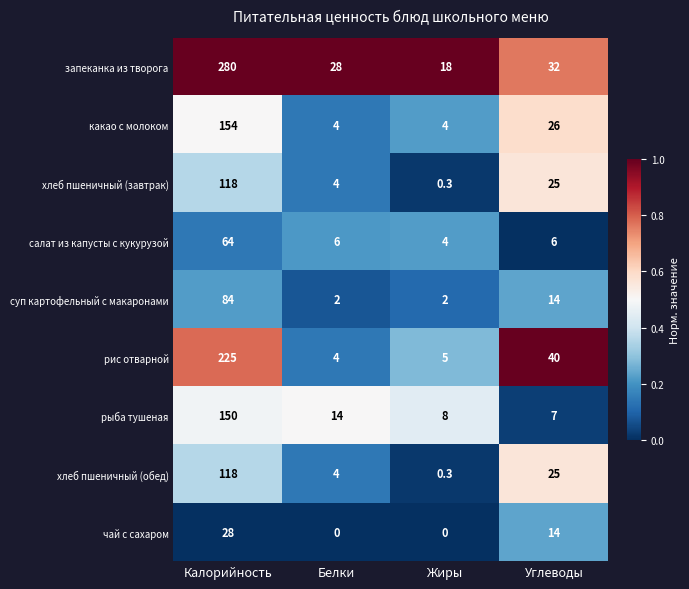

What is the difference between the highest and lowest values at Углеводы?

34.0